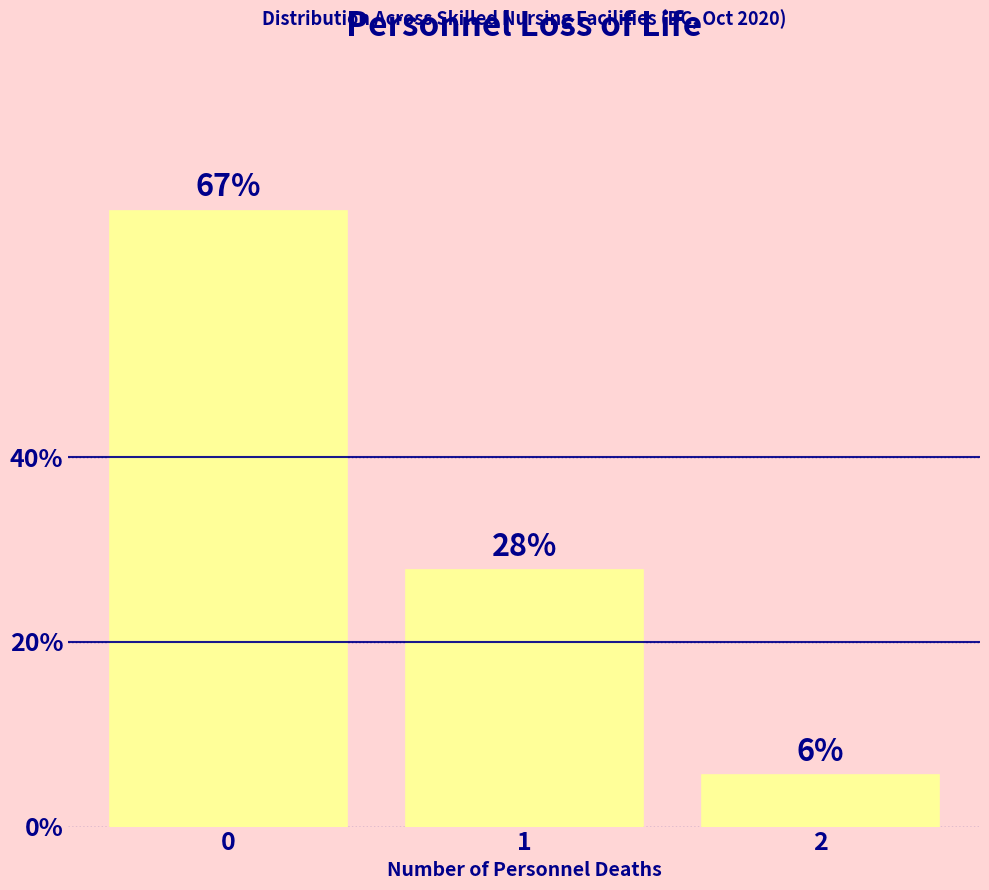

How many bars are there in total?

3